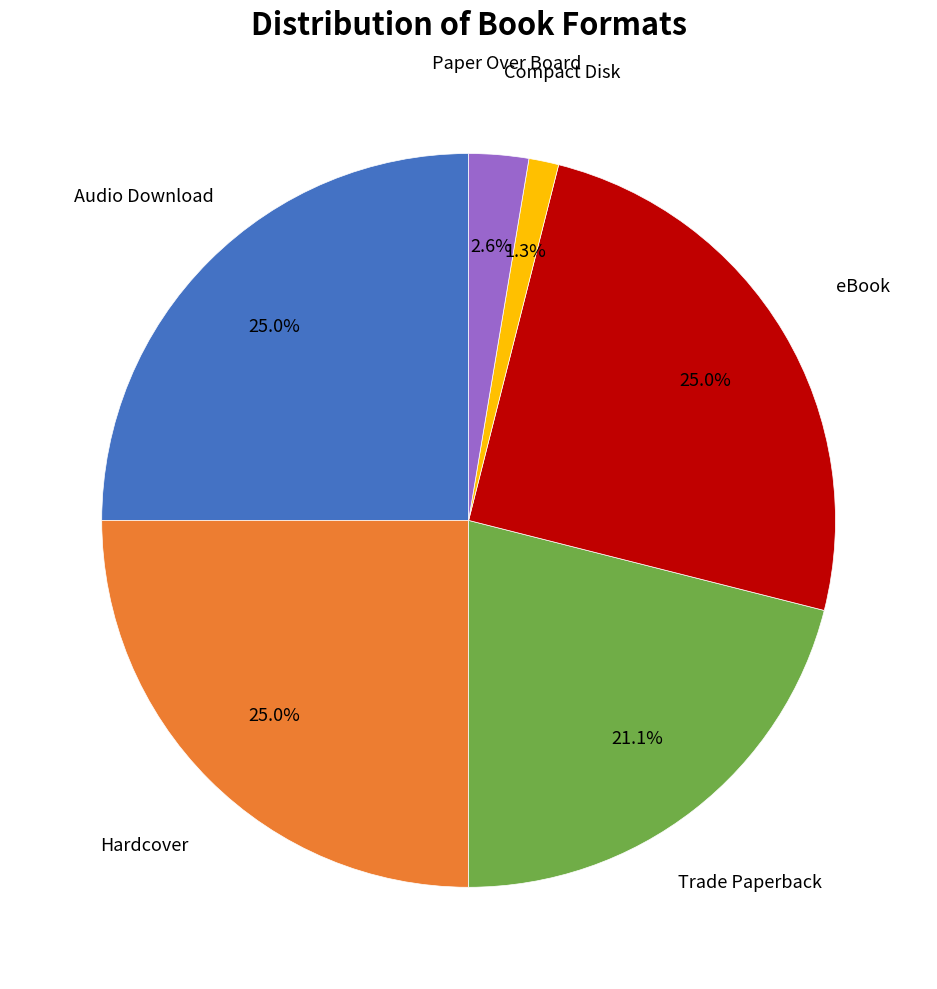

To the nearest percent, what is the difference between the largest and smallest slice percentages?

24%